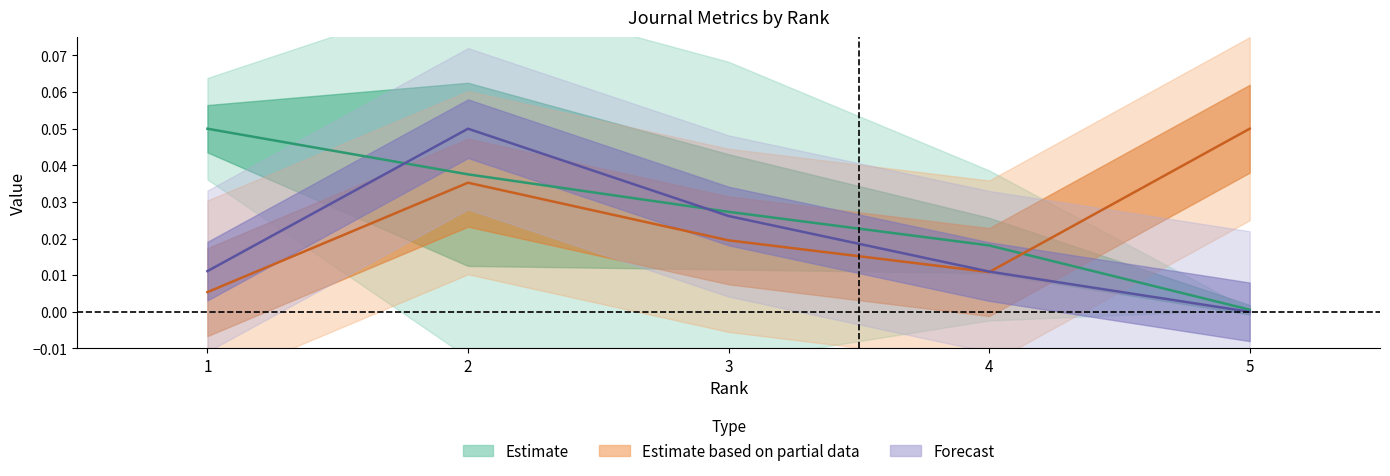

At how many categories does at least one series exceed 0?

5